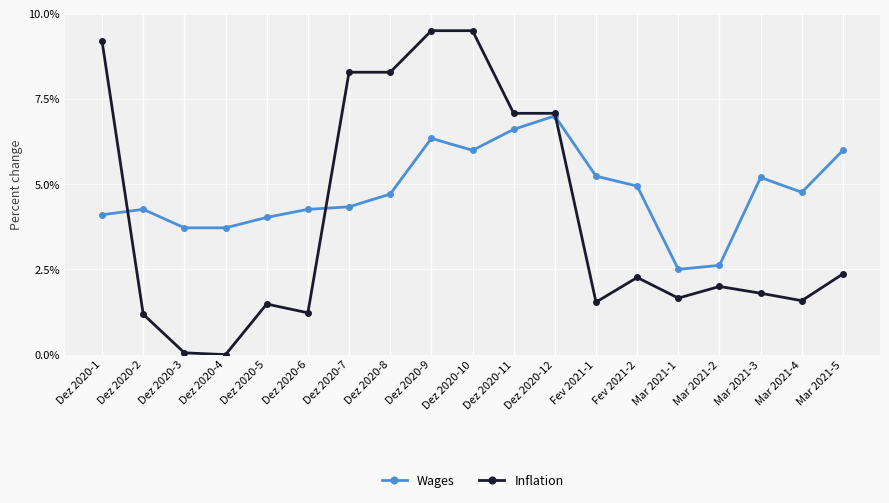

Reading right to left, list all the values displayed in this chart.

Wages: Mar 2021-5=6.0	Mar 2021-4=4.8	Mar 2021-3=5.2	Mar 2021-2=2.6	Mar 2021-1=2.5	Fev 2021-2=4.9	Fev 2021-1=5.2	Dez 2020-12=7.0	Dez 2020-11=6.6	Dez 2020-10=6.0	Dez 2020-9=6.3	Dez 2020-8=4.7	Dez 2020-7=4.3	Dez 2020-6=4.3	Dez 2020-5=4.0	Dez 2020-4=3.7	Dez 2020-3=3.7	Dez 2020-2=4.3	Dez 2020-1=4.1
Inflation: Mar 2021-5=2.4	Mar 2021-4=1.6	Mar 2021-3=1.8	Mar 2021-2=2.0	Mar 2021-1=1.7	Fev 2021-2=2.3	Fev 2021-1=1.5	Dez 2020-12=7.1	Dez 2020-11=7.1	Dez 2020-10=9.5	Dez 2020-9=9.5	Dez 2020-8=8.3	Dez 2020-7=8.3	Dez 2020-6=1.2	Dez 2020-5=1.5	Dez 2020-4=0.0	Dez 2020-3=0.1	Dez 2020-2=1.2	Dez 2020-1=9.2